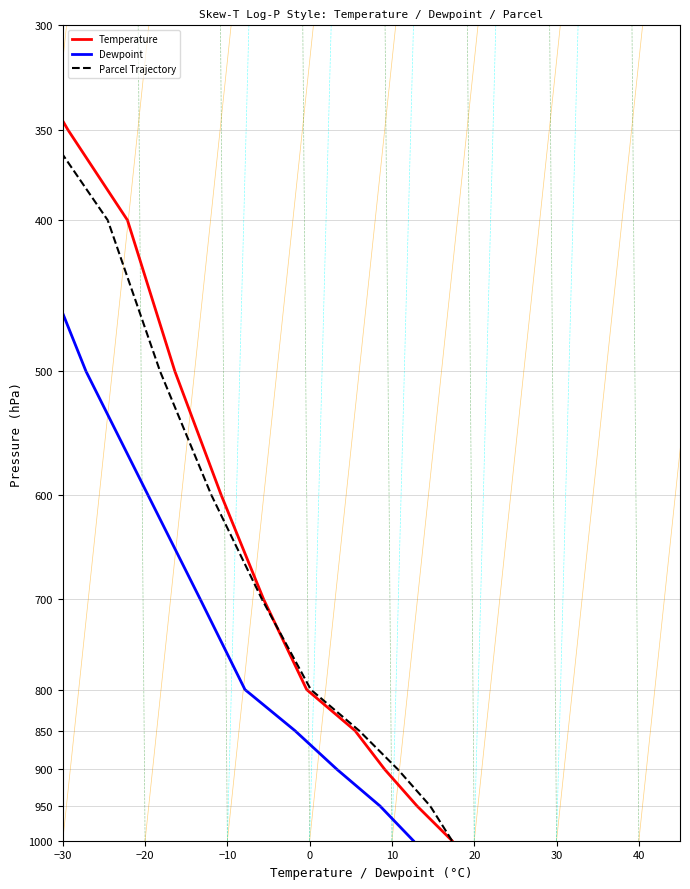

How many lines are shown in the chart?

3